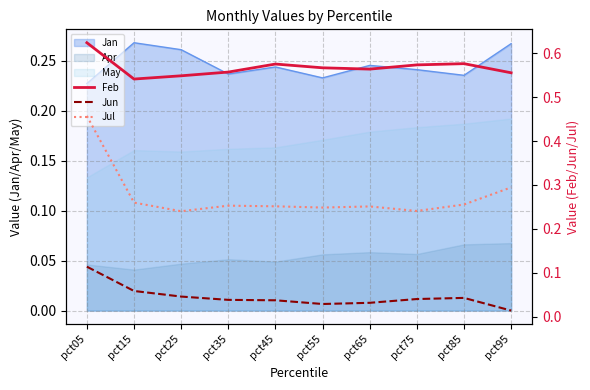

At which label is May closest to 0?

pct05